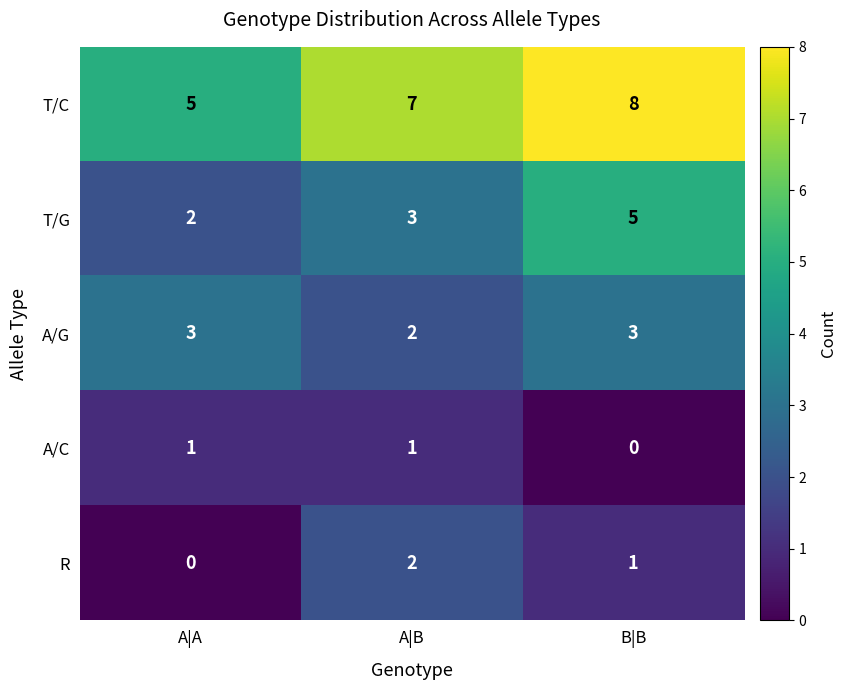

Reading left to right, extract all data points from this chart.

T/C: A|A=5	A|B=7	B|B=8
T/G: A|A=2	A|B=3	B|B=5
A/G: A|A=3	A|B=2	B|B=3
A/C: A|A=1	A|B=1	B|B=0
R: A|A=0	A|B=2	B|B=1